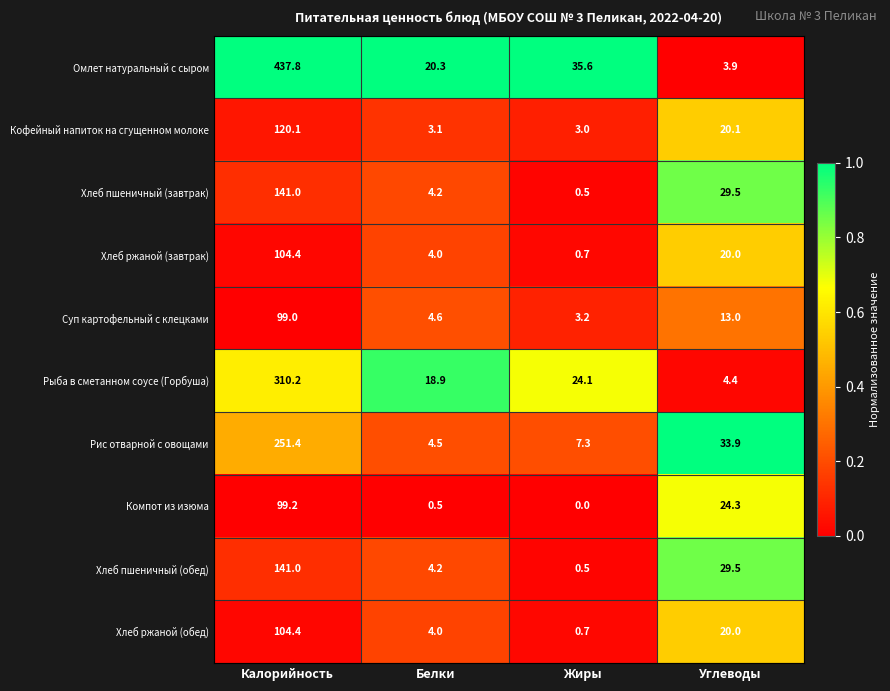

Between Жиры and Углеводы, which series saw the biggest shift?

Омлет натуральный с сыром